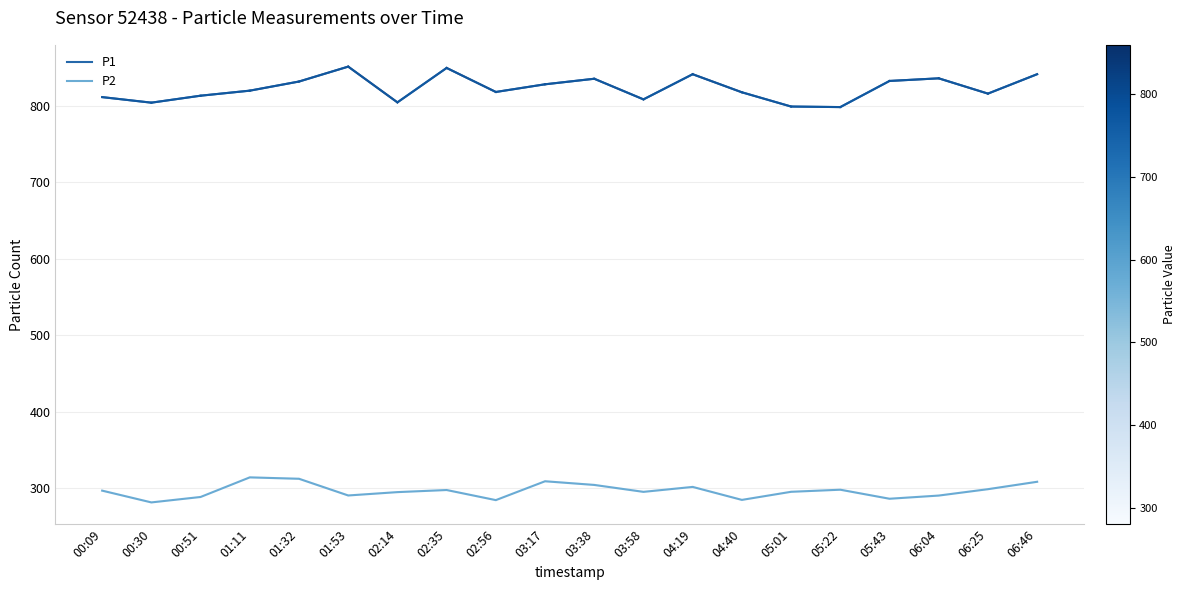

Is it true that P2 equals 298.9 at 06:25?

True